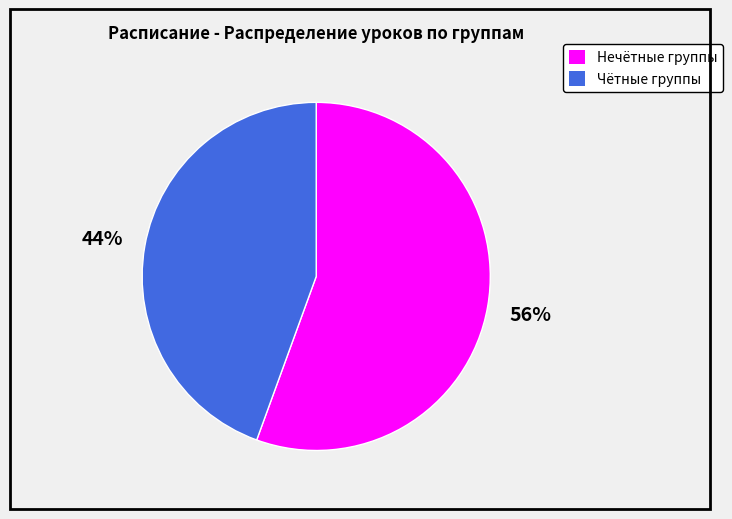

To the nearest percent, what is the average slice percentage?

50%